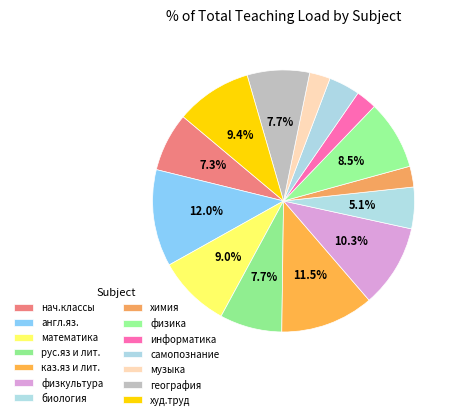

Is it true that информатика is 17% of the pie?

False